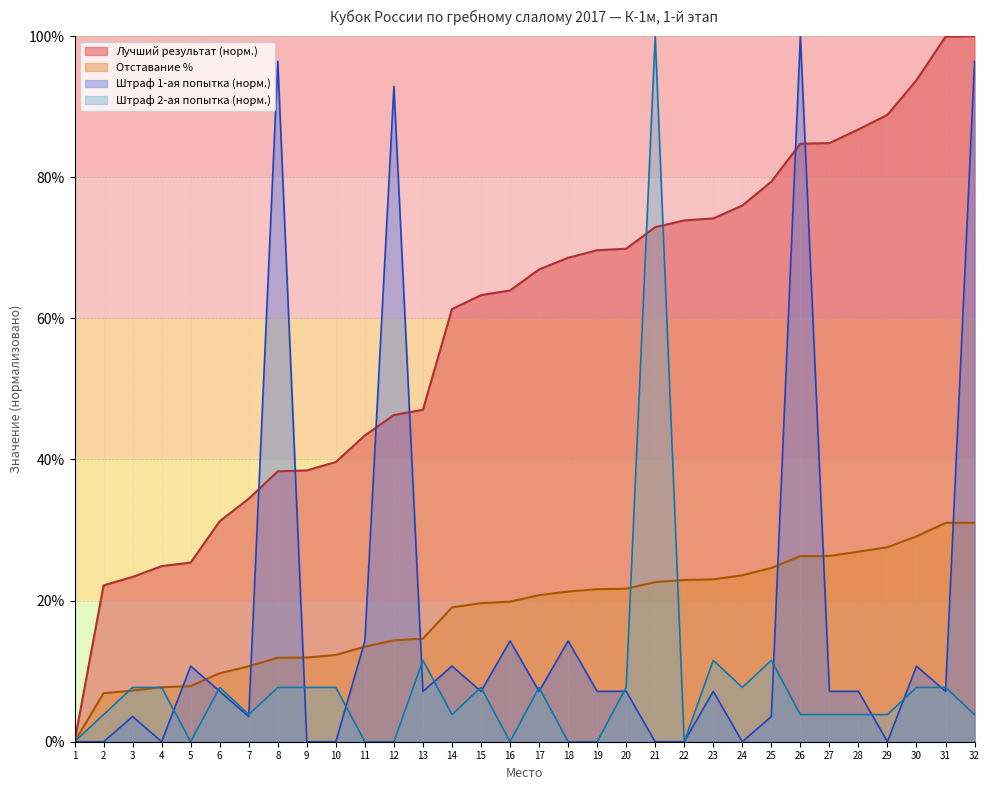

At how many categories does at least one series exceed 78?

11